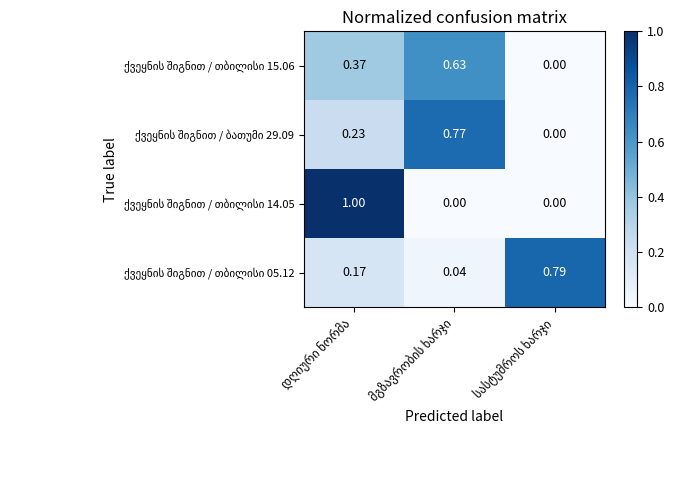

At which category does the chart reach its minimum across all series?

სასტუმროს ხარჯი